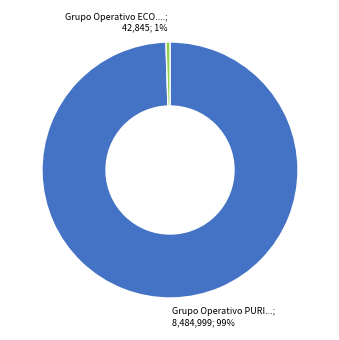

Is there any slice that represents more than half of the pie?

Yes